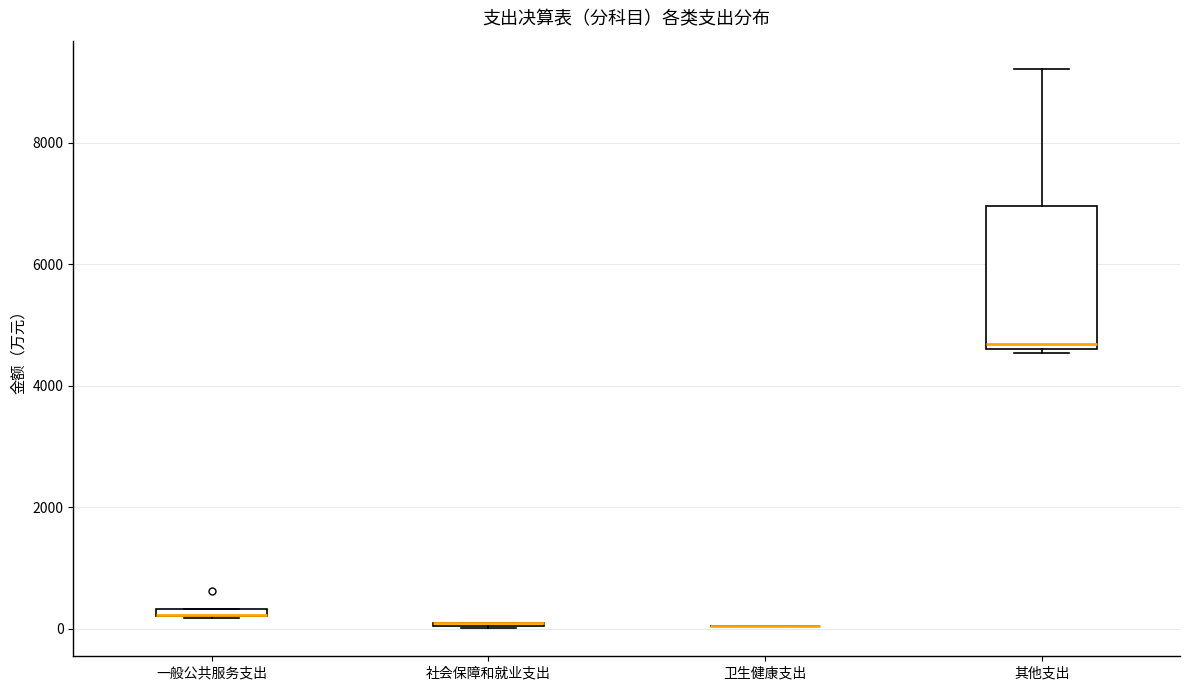

Which box is the tallest, from its lower edge to its upper edge?

其他支出